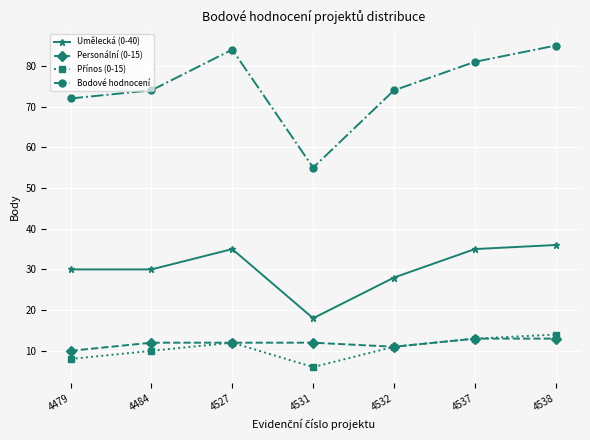

What is the lowest value of the Personální (0-15) series?

10